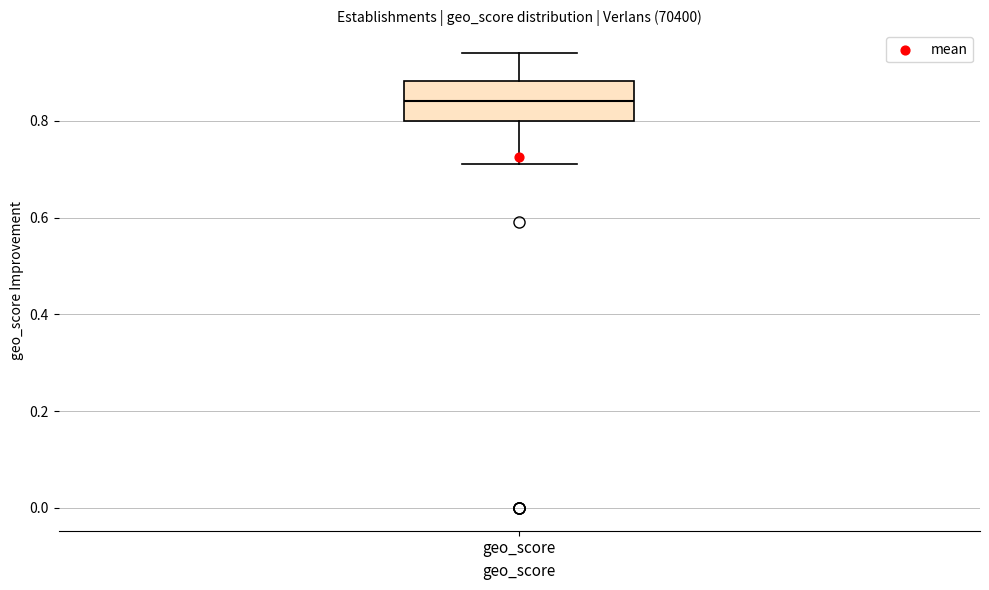

Where does the median line of the box for geo_score sit on the y-axis? The values are not printed on the chart, so give them approximately, as read against the axis.

0.84